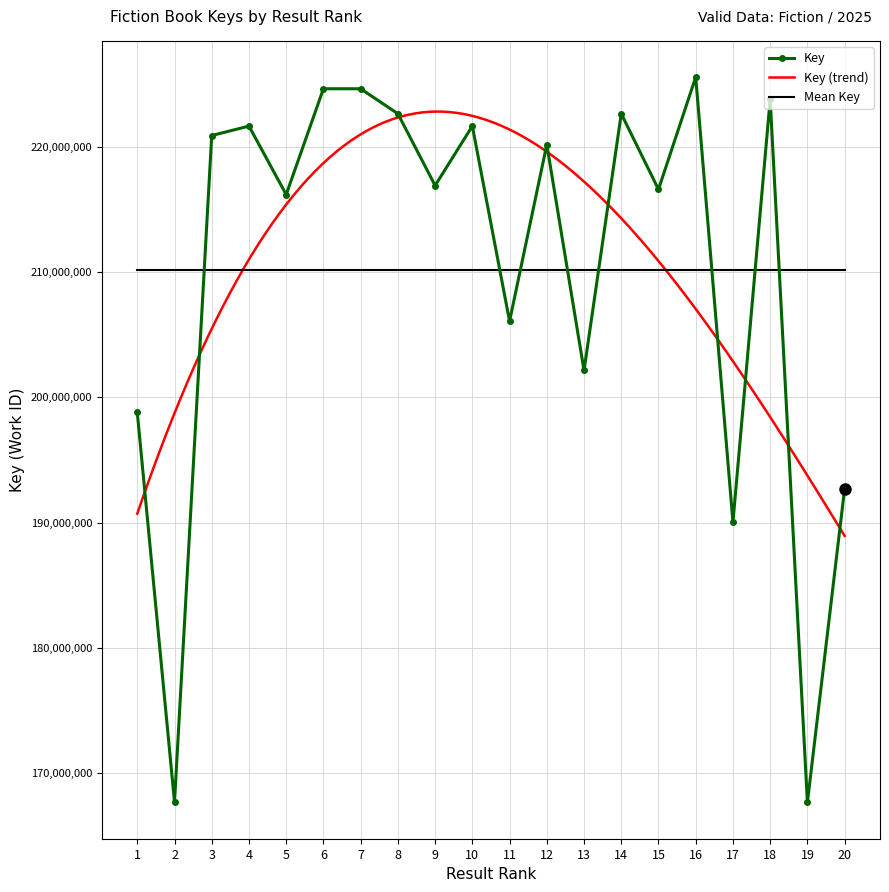

What is the difference between the maximum and second lowest values?

57857737